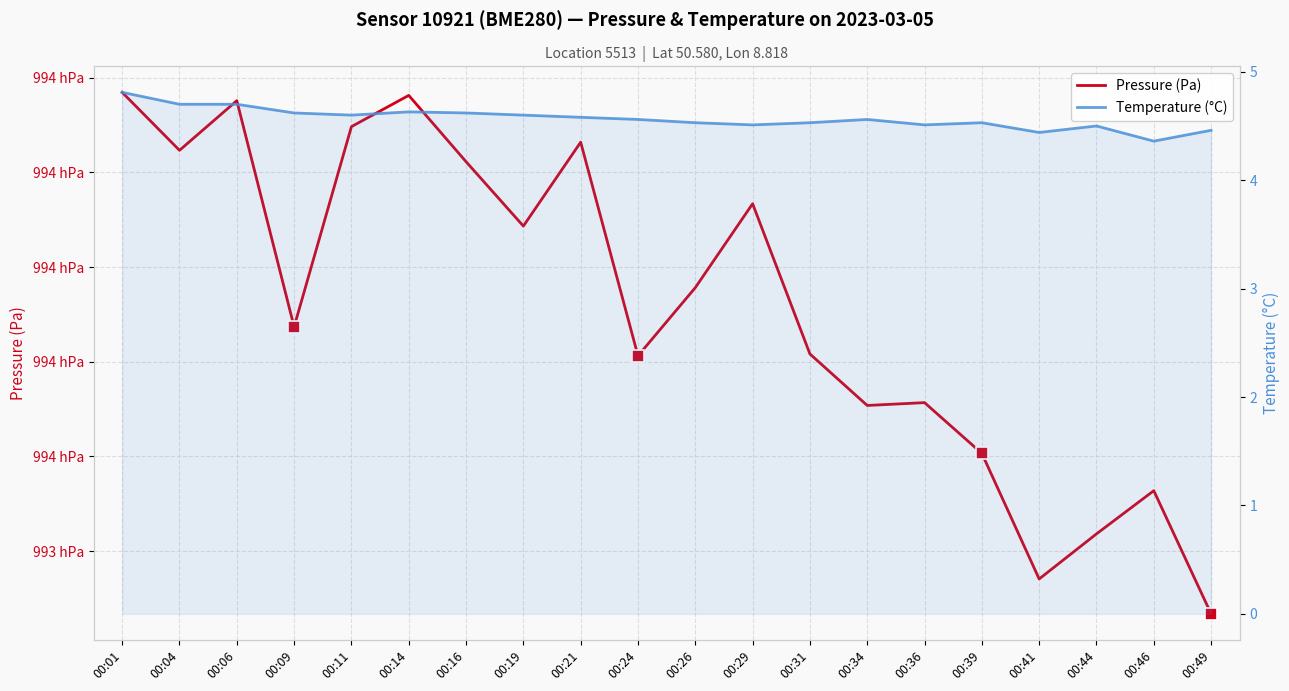

True or false: Temperature (°C) and Pressure (Pa) cross at least once.

False